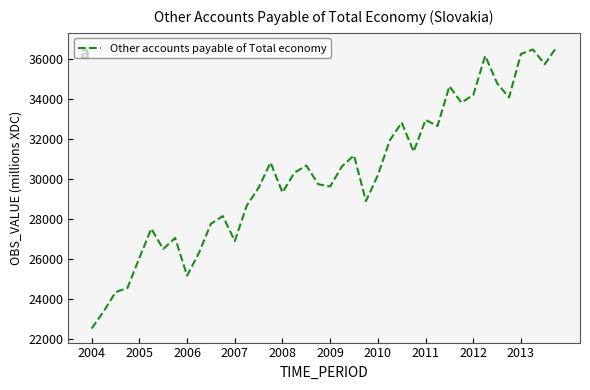

How many series are shown in this chart?

1